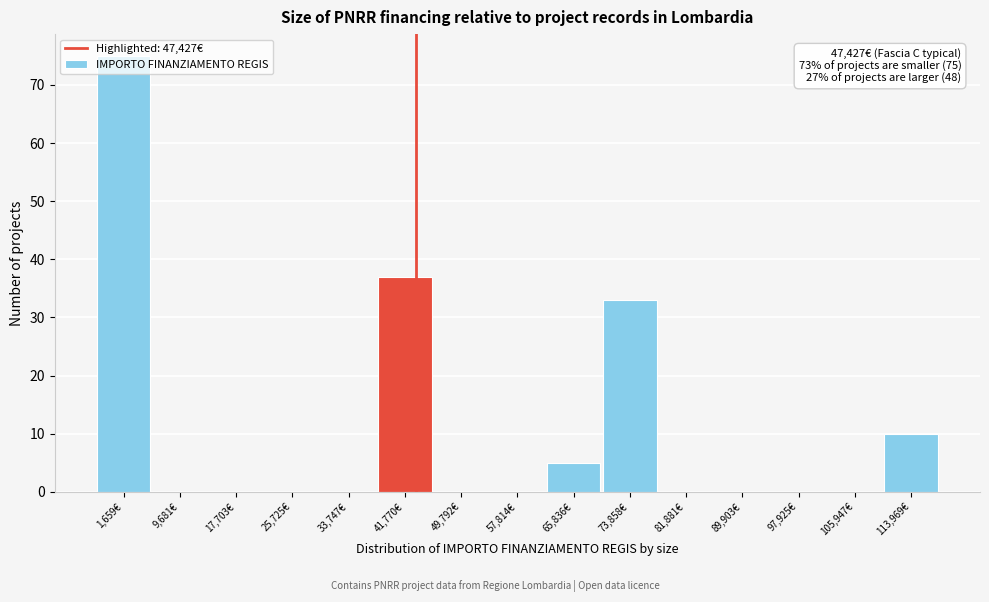

The value at 25,725€ is 0. True or false?

True